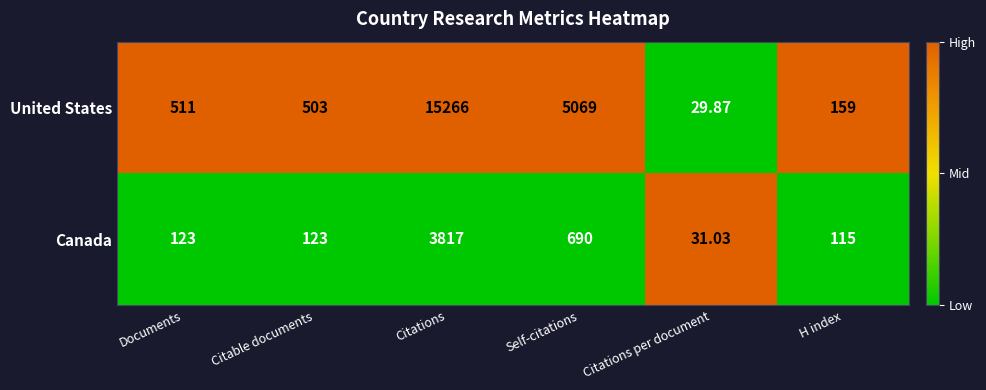

Which category has the highest value in the Canada series?

Citations